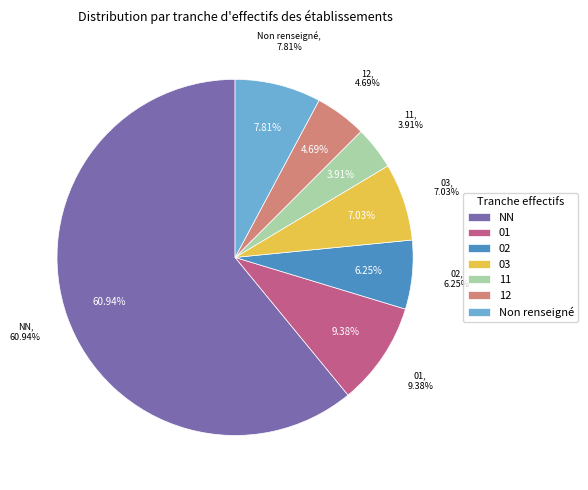

Which slice is the largest?

NN